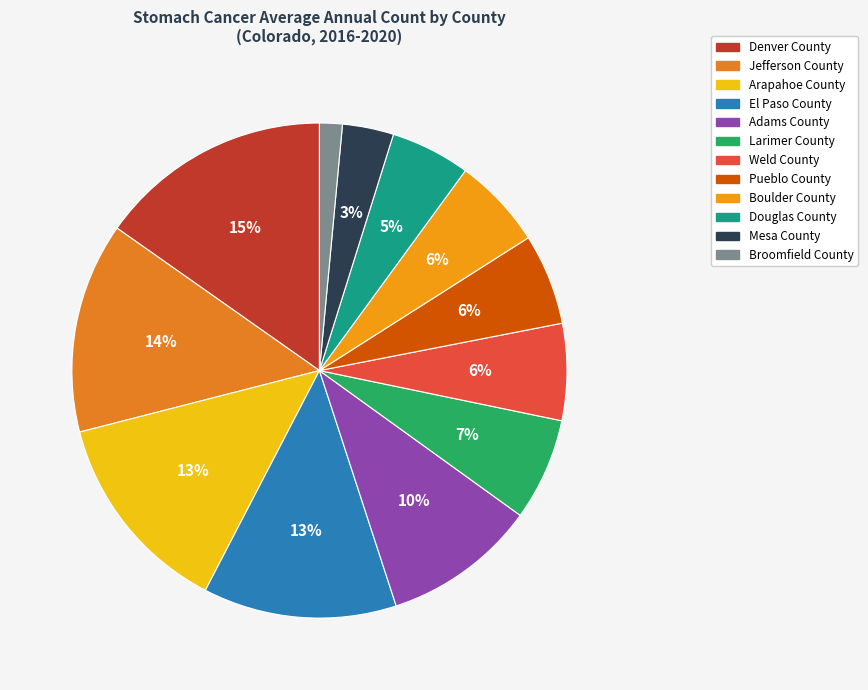

Count the number of slices in the pie.

12